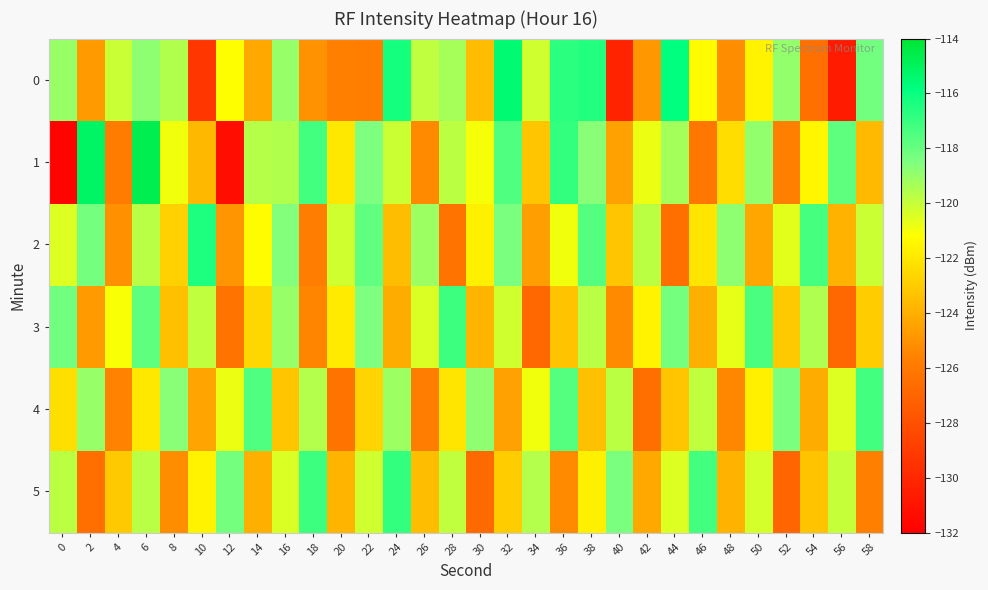

Reading right to left, list all the values displayed in this chart.

0: 58=-118.3	56=-130.6	54=-126.4	52=-118.9	50=-121.6	48=-125.2	46=-121.3	44=-115.8	42=-124.9	40=-130.2	38=-116.5	36=-116.7	34=-120.2	32=-115.5	30=-123.5	28=-119.3	26=-119.9	24=-116.3	22=-125.8	20=-125.7	18=-125.0	16=-119.0	14=-124.2	12=-121.2	10=-129.3	8=-119.6	6=-118.8	4=-120.1	2=-124.7	0=-119.0
1: 58=-123.6	56=-117.8	54=-121.5	52=-125.7	50=-118.9	48=-122.4	46=-126.1	44=-119.3	42=-120.8	40=-124.5	38=-118.7	36=-116.9	34=-123.2	32=-117.5	30=-121.0	28=-119.8	26=-125.3	24=-120.1	22=-118.5	20=-122.0	18=-117.2	16=-119.6	14=-119.6	12=-131.3	10=-123.7	8=-121.0	6=-114.7	4=-125.8	2=-115.2	0=-131.8
2: 58=-120.1	56=-123.9	54=-117.3	52=-120.6	50=-124.3	48=-118.8	46=-122.1	44=-126.5	42=-119.8	40=-123.2	38=-117.6	36=-120.9	34=-124.6	32=-118.4	30=-121.7	28=-126.3	26=-119.1	24=-123.5	22=-117.9	20=-120.2	18=-125.8	16=-118.6	14=-121.3	12=-124.9	10=-116.4	8=-122.8	6=-119.7	4=-125.1	2=-118.3	0=-120.5
3: 58=-123.0	56=-126.8	54=-119.5	52=-123.1	50=-117.4	48=-120.7	46=-124.0	44=-118.3	42=-121.6	40=-125.3	38=-119.7	36=-123.3	34=-126.9	32=-120.2	30=-123.8	28=-117.1	26=-120.4	24=-124.1	22=-118.5	20=-121.9	18=-125.5	16=-119.0	14=-122.6	12=-126.2	10=-119.9	8=-123.4	6=-117.8	4=-121.1	2=-124.7	0=-118.2
4: 58=-117.2	56=-120.5	54=-124.1	52=-118.4	50=-121.7	48=-125.4	46=-119.9	44=-123.2	42=-126.5	40=-119.8	38=-123.4	36=-117.6	34=-120.9	32=-124.5	30=-118.8	28=-122.1	26=-125.8	24=-119.1	22=-122.7	20=-126.3	18=-119.6	16=-123.2	14=-117.5	12=-120.8	10=-124.4	8=-118.7	6=-122.0	4=-125.6	2=-119.0	0=-122.3
5: 58=-125.7	56=-120.0	54=-123.3	52=-127.0	50=-120.3	48=-123.9	46=-117.2	44=-120.5	42=-124.2	40=-118.4	38=-121.7	36=-125.3	34=-119.6	32=-123.0	30=-126.7	28=-119.9	26=-123.5	24=-116.9	22=-120.2	20=-123.8	18=-117.1	16=-120.4	14=-124.0	12=-118.3	10=-121.6	8=-125.2	6=-119.7	4=-123.1	2=-126.5	0=-119.8